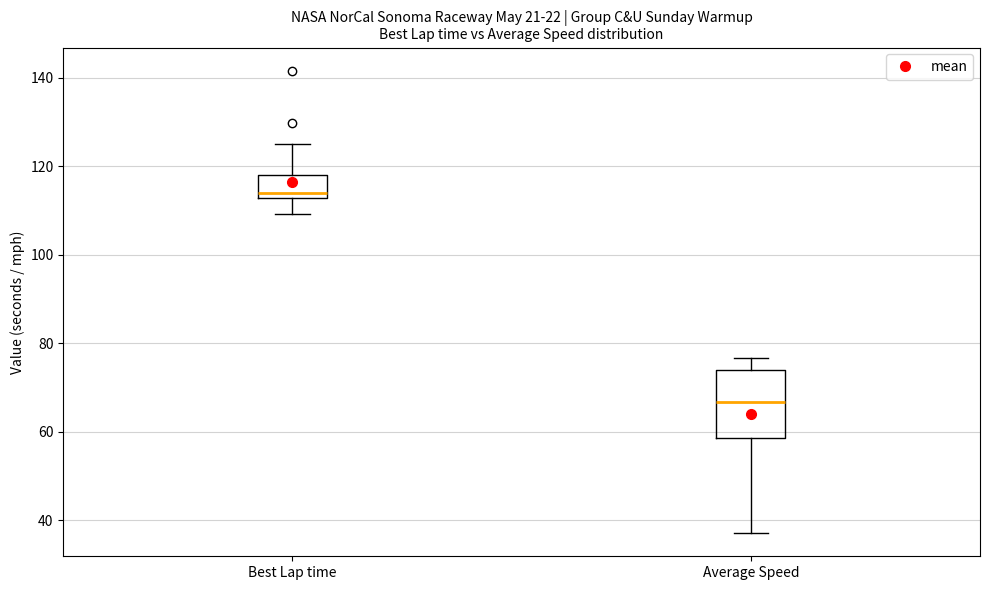

Reading left to right, transcribe this box plot: for each box, give where its median line is, the range the box spans, and where its two whiskers end, as read against the y-axis. The values are not printed on the chart, so give them approximately, as read against the axis.

Best Lap time: median 114, box 112 to 118, whiskers 110 to 124
Average Speed: median 66, box 58 to 74, whiskers 38 to 76